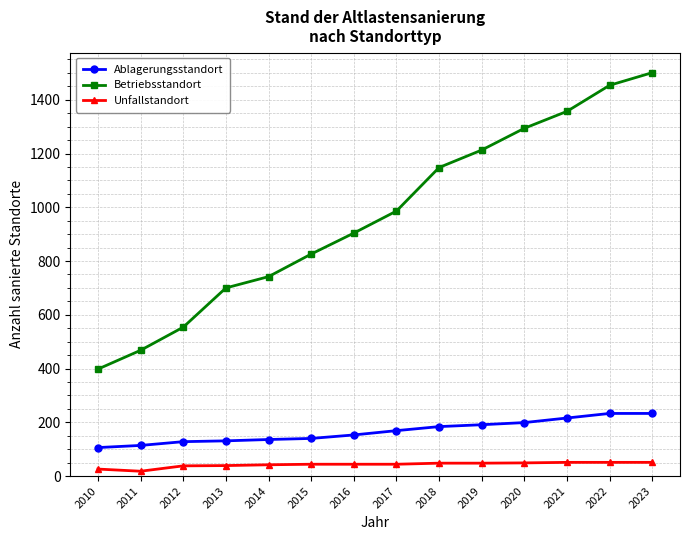

Which series has the largest total across all categories?

Betriebsstandort